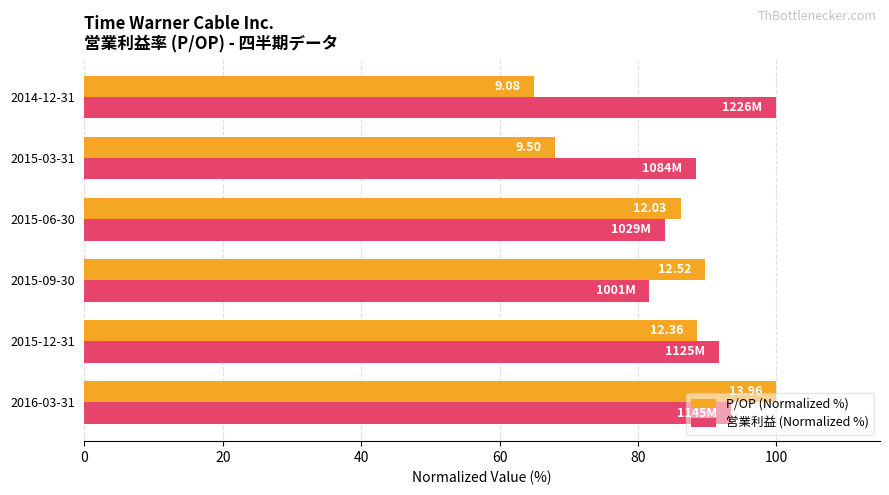

What are all the series names shown in the legend?

P/OP (Normalized %), 営業利益 (Normalized %)